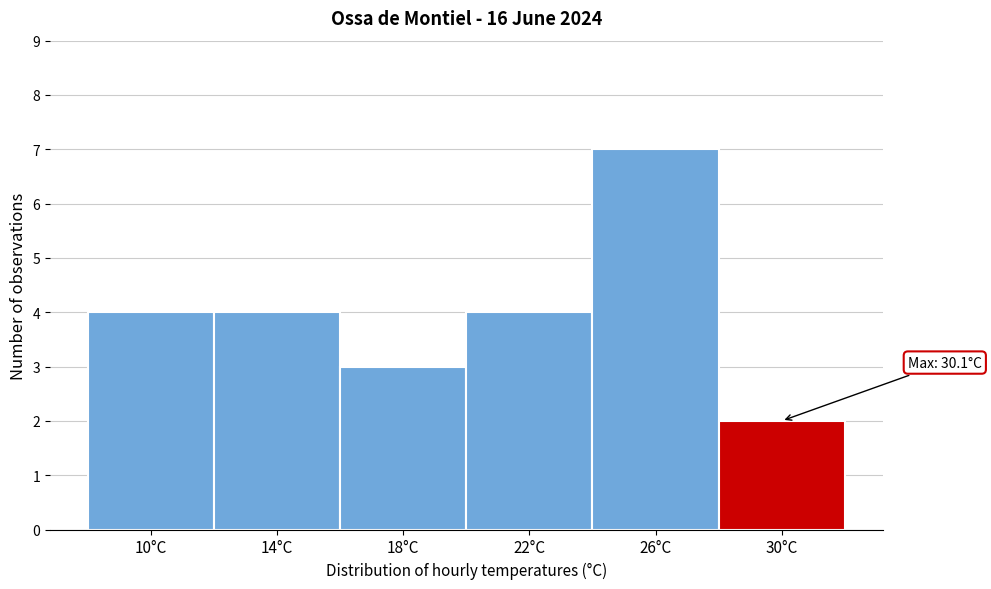

Reading left to right, what are all the values shown in this chart?

10°C=4	14°C=4	18°C=3	22°C=4	26°C=7	30°C=2